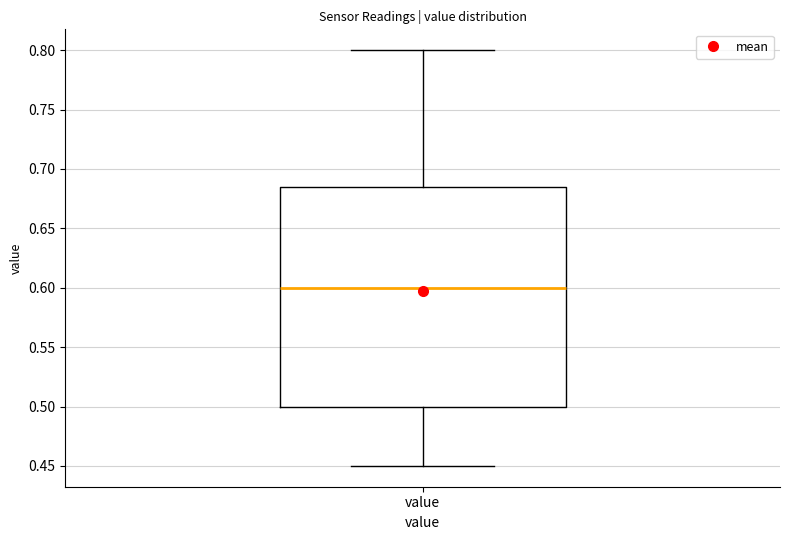

Read this box plot against the y-axis: the position of the median line, the range covered by the box, and the ends of both whiskers. The values are not printed on the chart, so give them approximately, as read against the axis.

median 0.600, box 0.500 to 0.685, whiskers 0.450 to 0.800